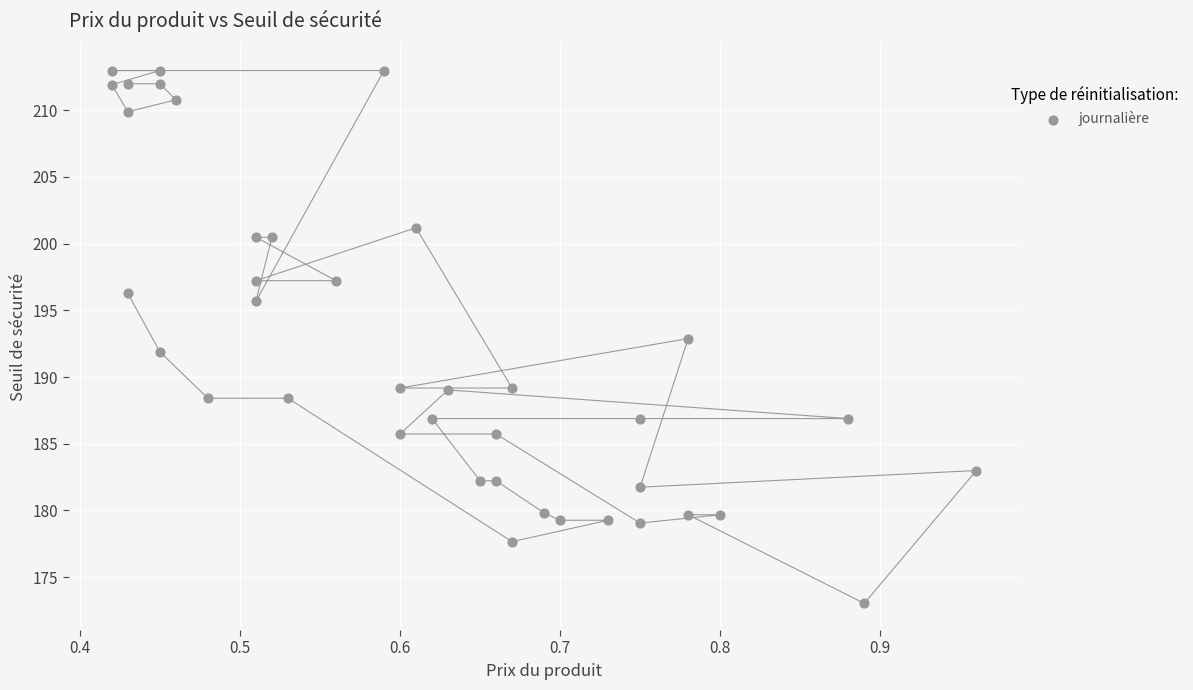

What is the range of Y values (max minus min)?

39.9